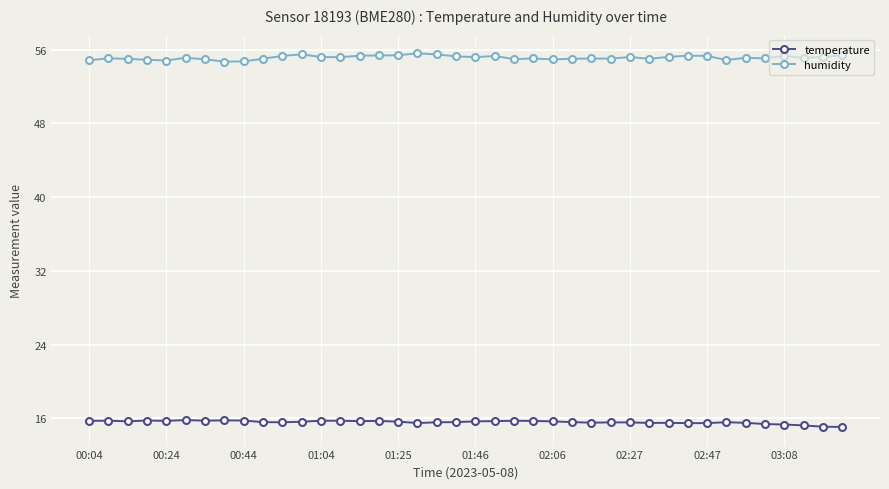

Which series has the largest total across all categories?

humidity